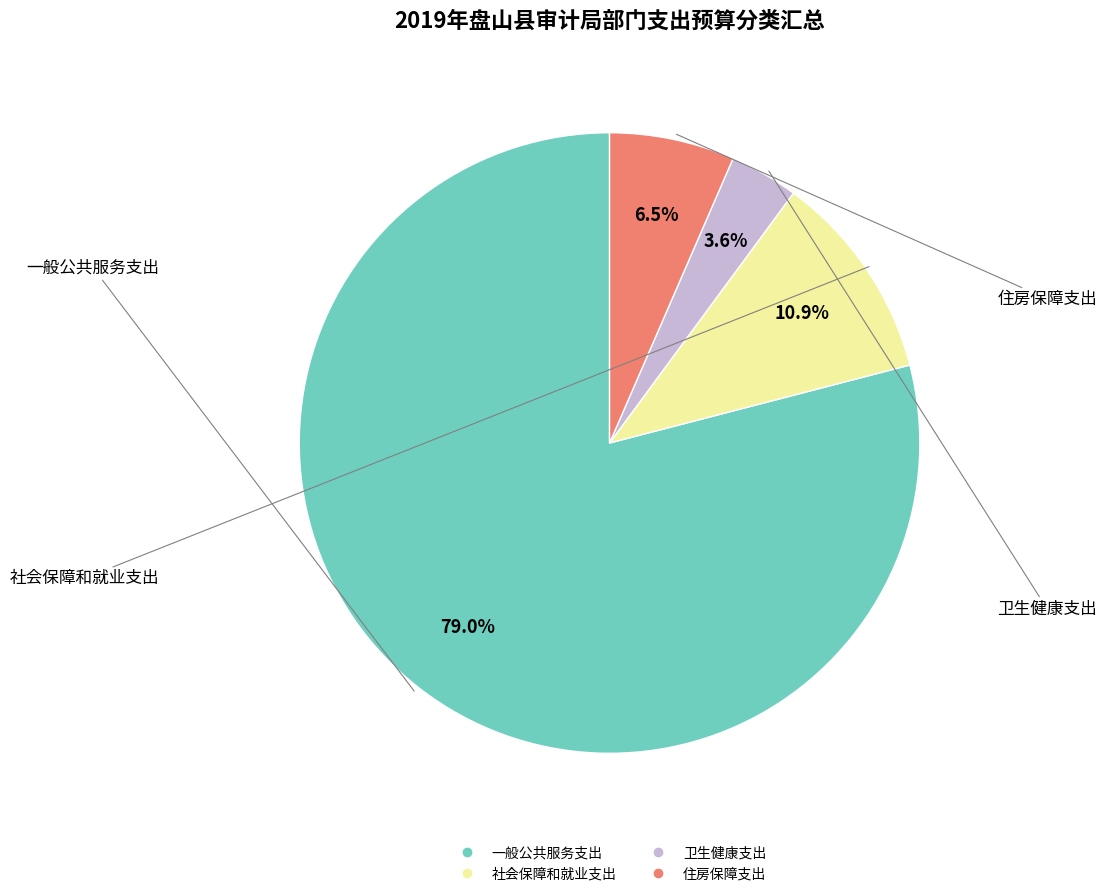

To the nearest percent, what is the difference between the 社会保障和就业支出 and 一般公共服务支出 slice percentages?

68%